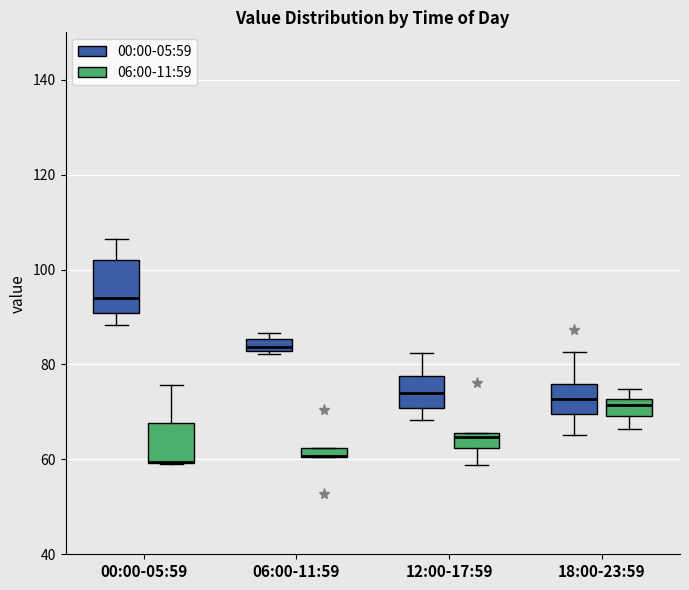

Comparing the boxes themselves (not the whiskers), which one is the tallest?

00:00-05:59 (00:00-05:59)